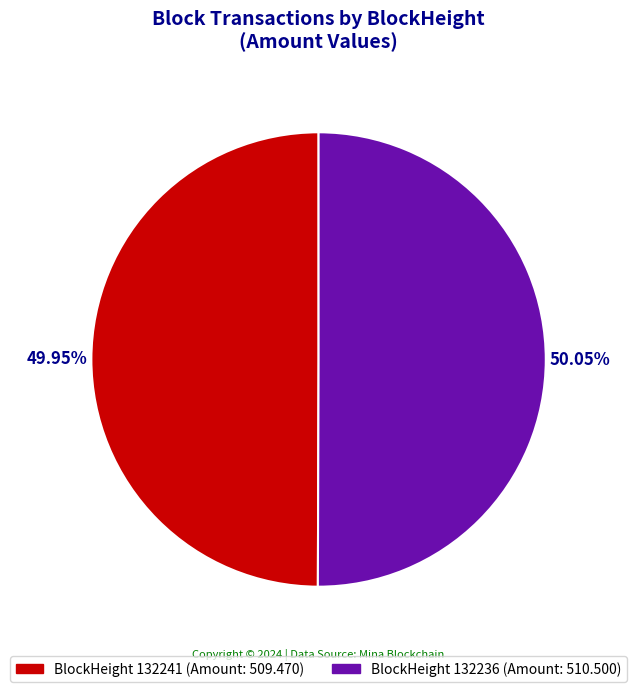

Does any single category account for the majority?

Yes